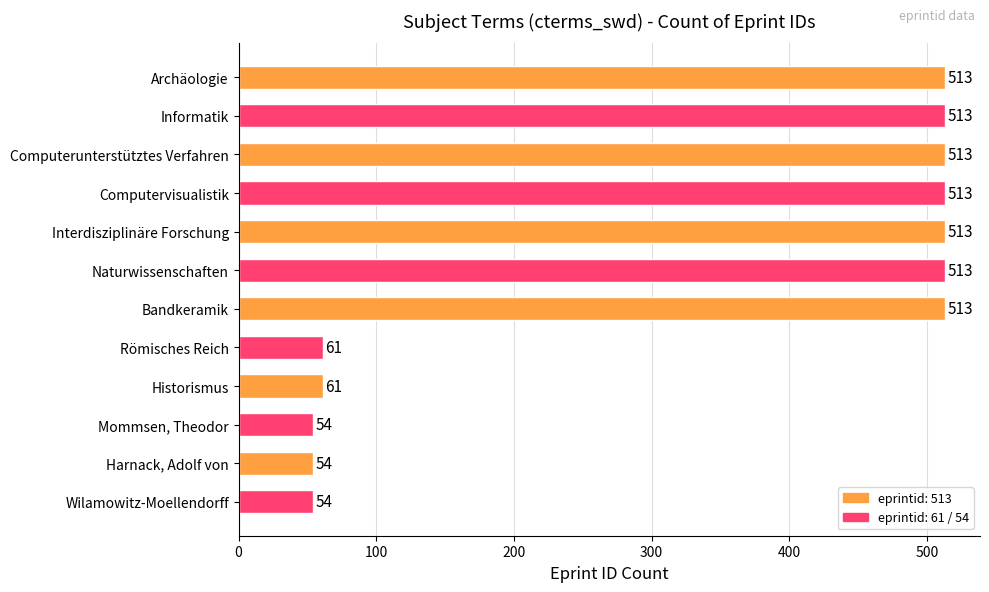

The chart shows a value of 16 at Römisches Reich. True or false?

False